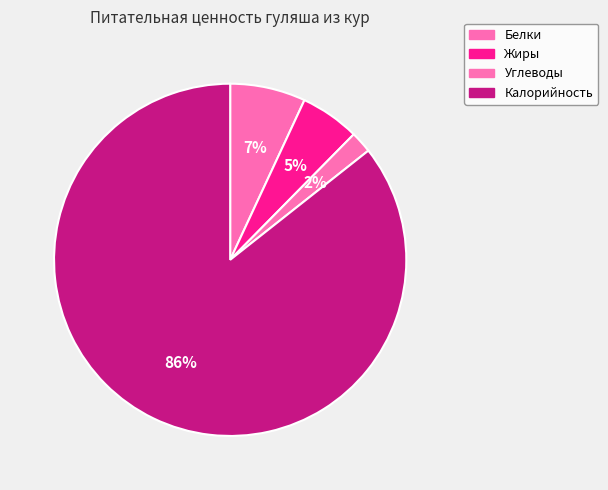

To the nearest percent, what is the average slice percentage?

25%